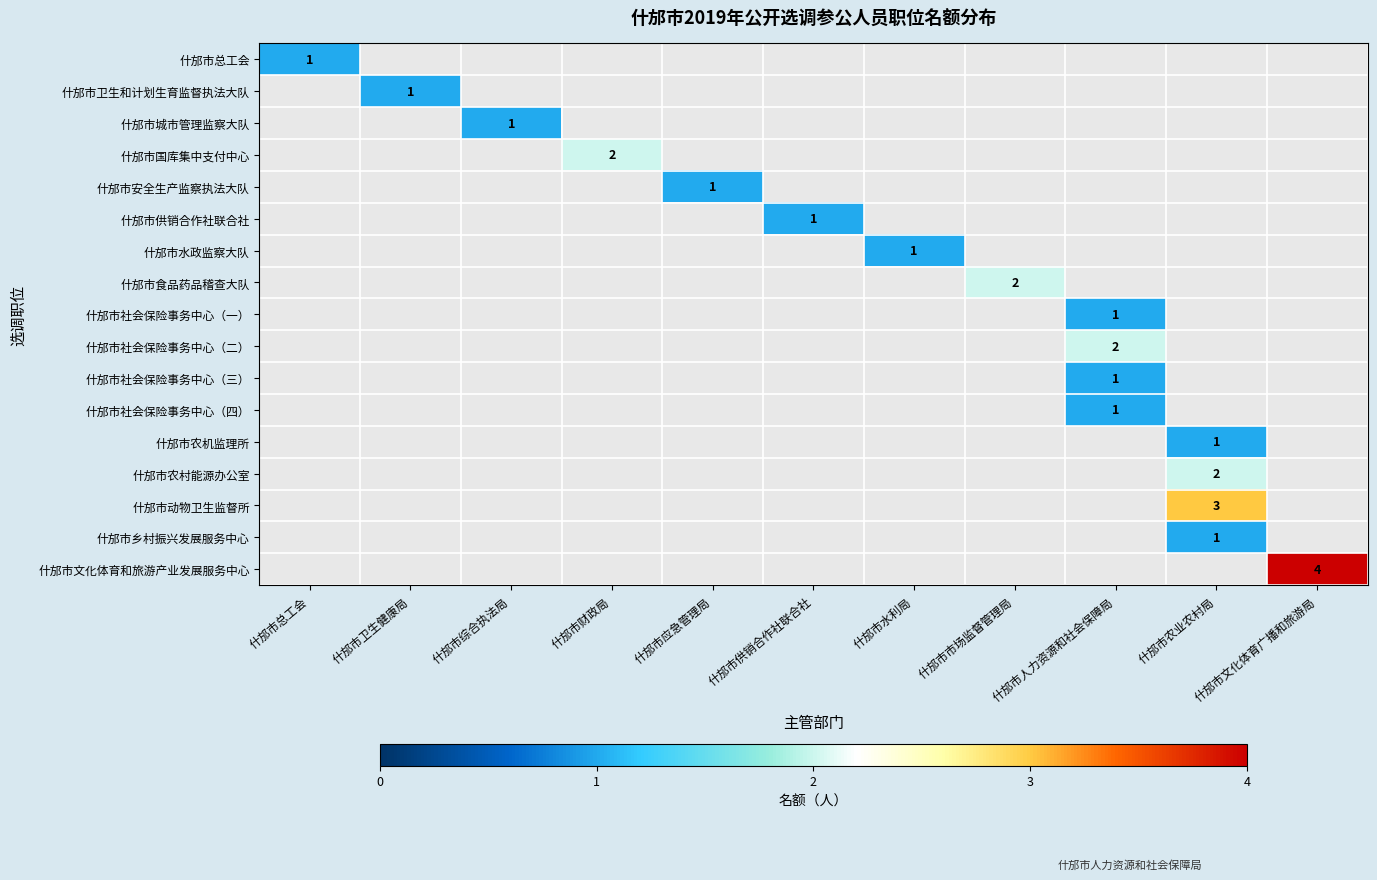

How many values in 什邡市社会保险事务中心（三） are above zero?

1